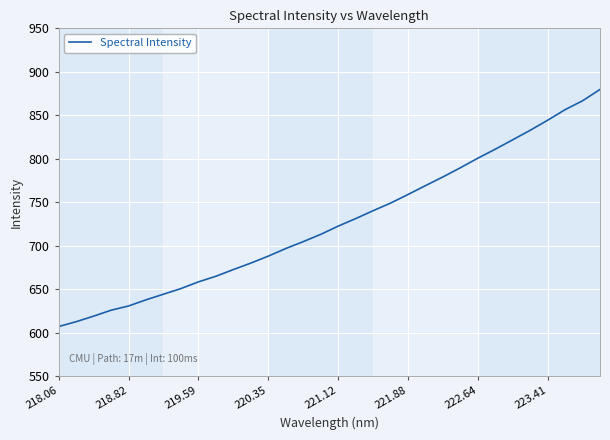

What is the difference between the maximum and minimum values?

272.5